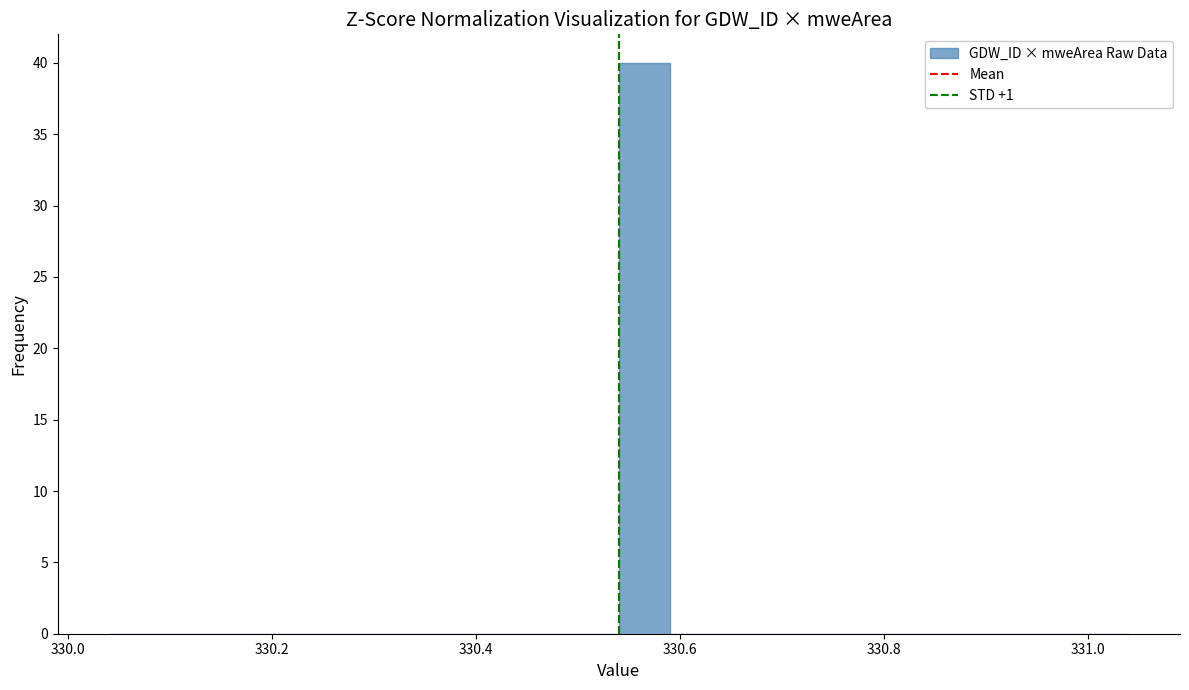

Around what value on the x-axis is the tallest bar? Give the approximate position of its centre, as read against the axis.

330.56